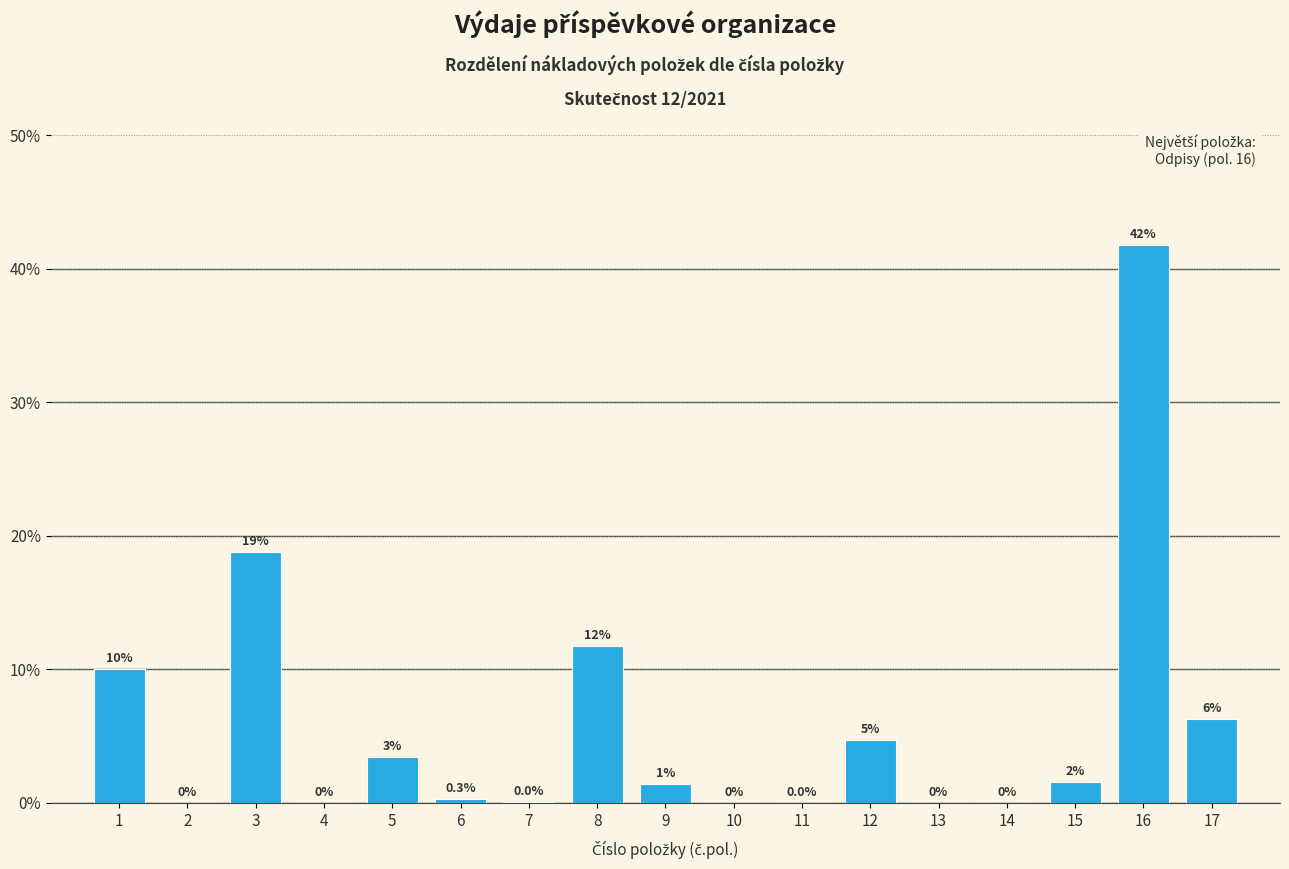

What is the change in value from 8 to 16?

+30.0